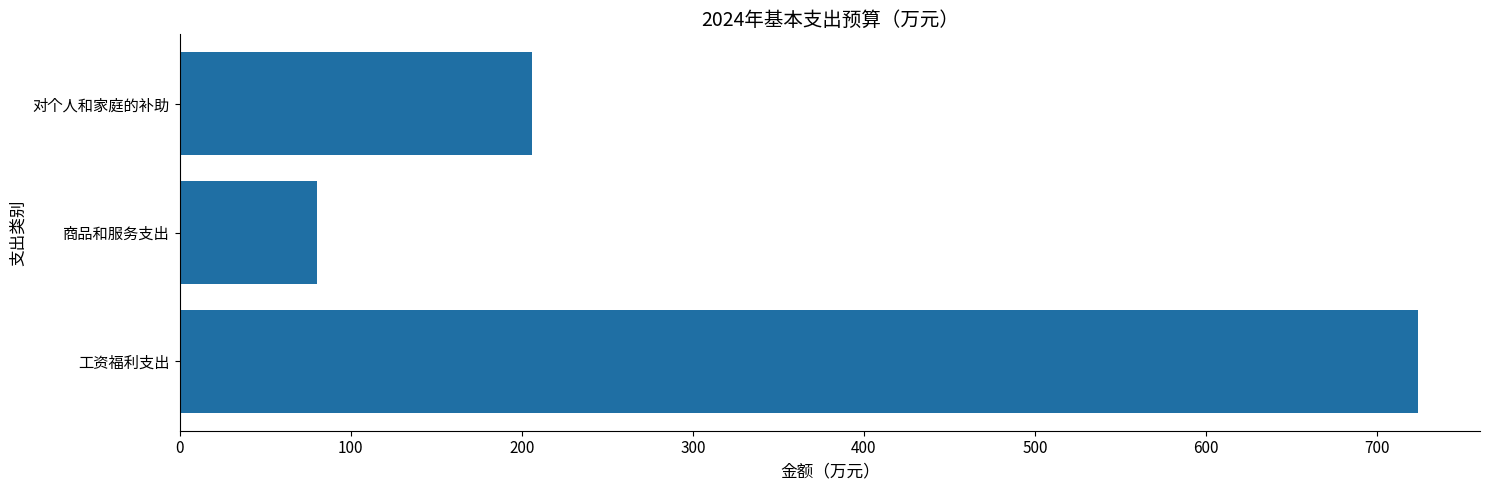

Where is the data nearest to the value 402?

对个人和家庭的补助